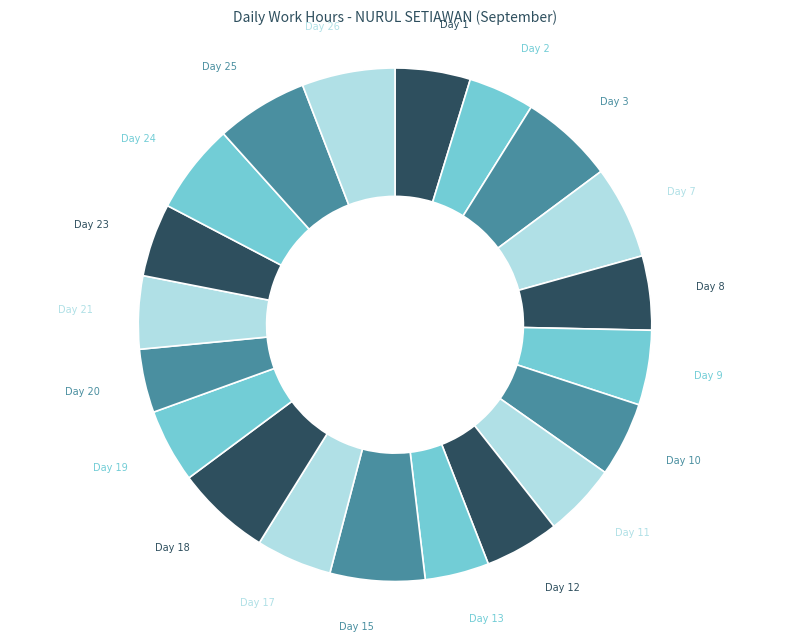

How many slices are in this pie chart?

20